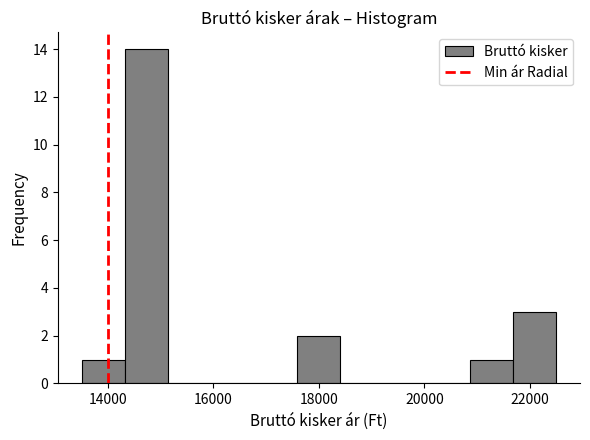

Over which range of the x-axis is the bar tallest?

14400 to 15200